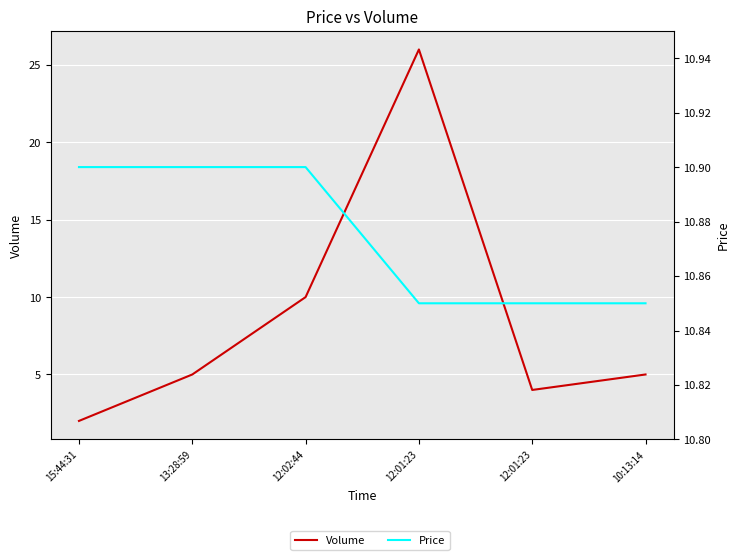

How many intersections are there between Price and Volume?

2